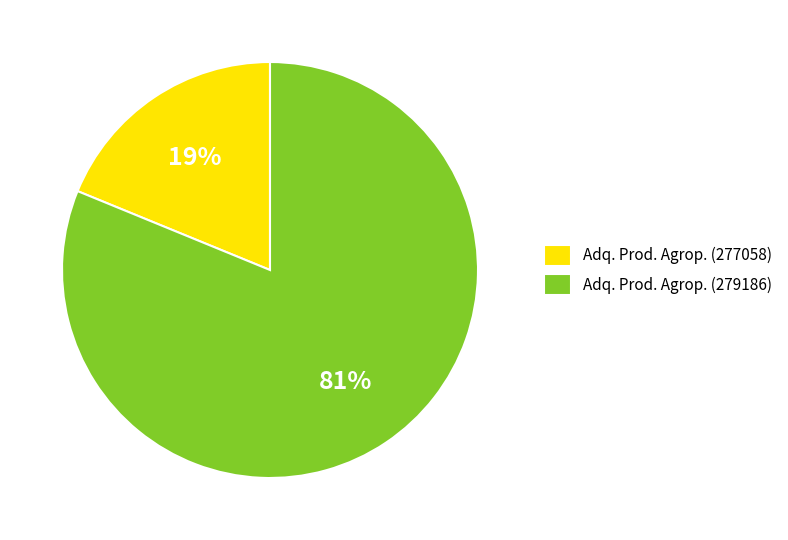

Which slice represents more than half of the pie?

Adq. Prod. Agrop. (279186)